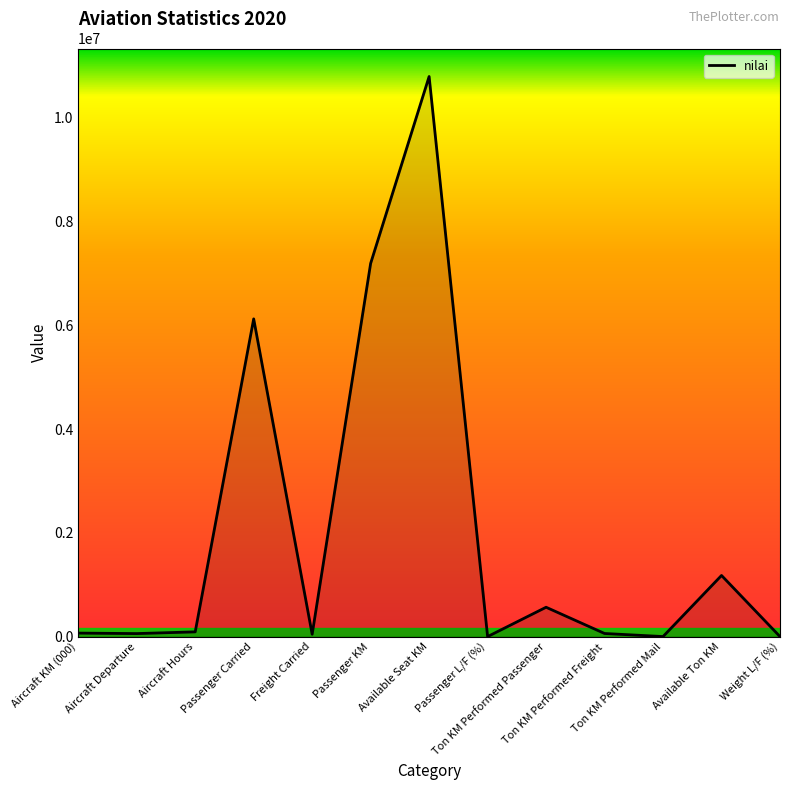

What is the sum of the values at Aircraft Departure and Passenger Carried?

6181044